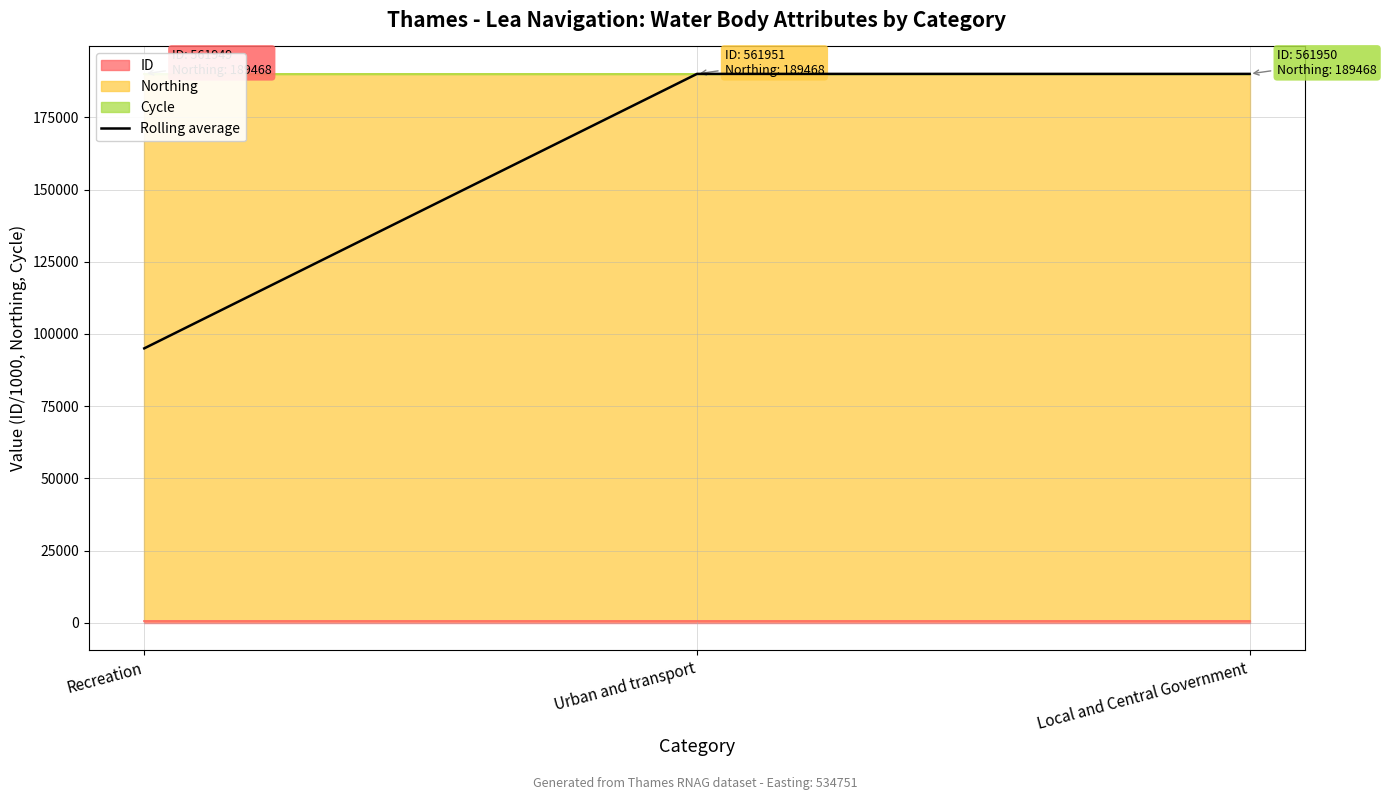

What is the smallest value displayed?

95016.5